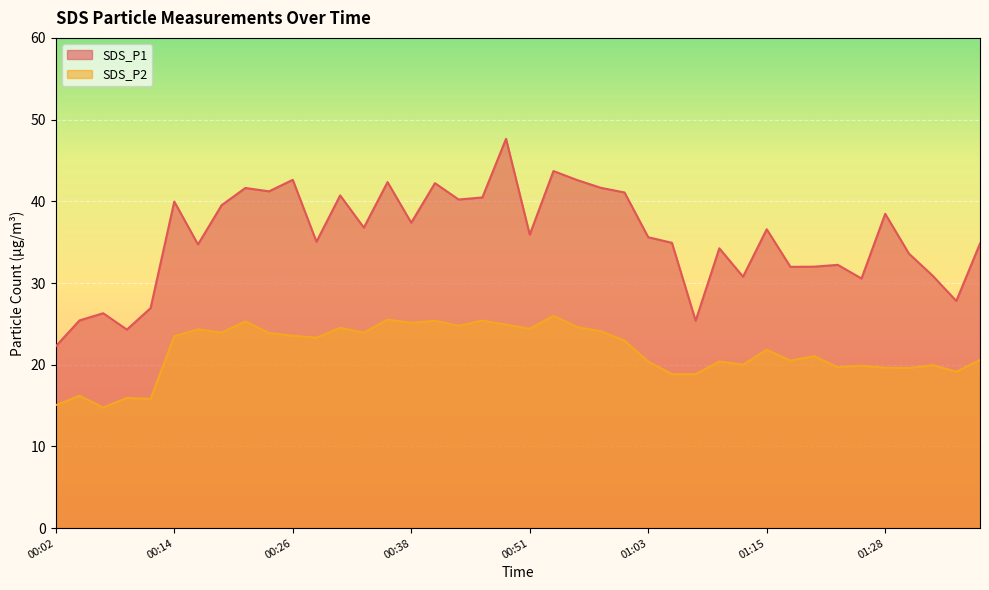

True or false: SDS_P2 and SDS_P1 cross at least once.

False